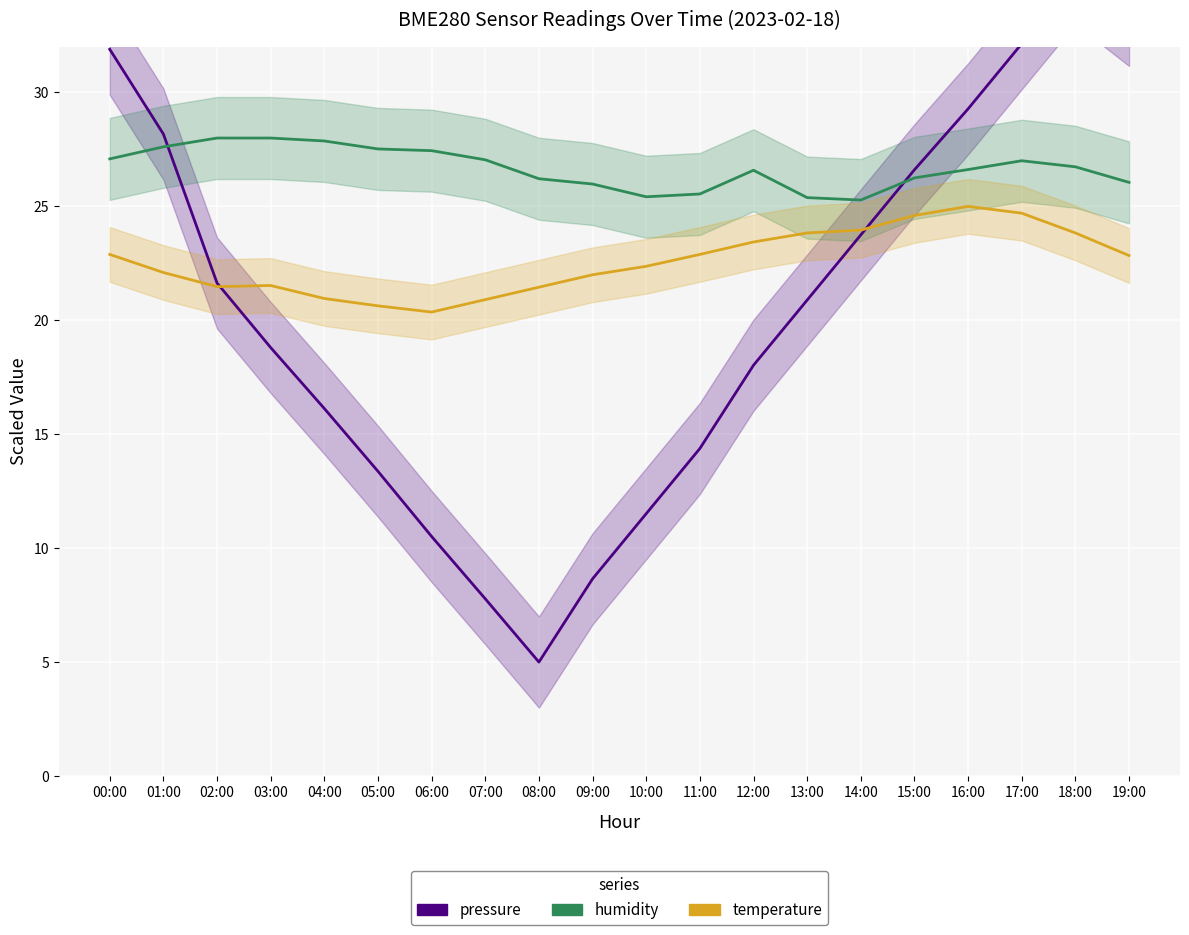

At which category does humidity reach its first local valley?

10:00